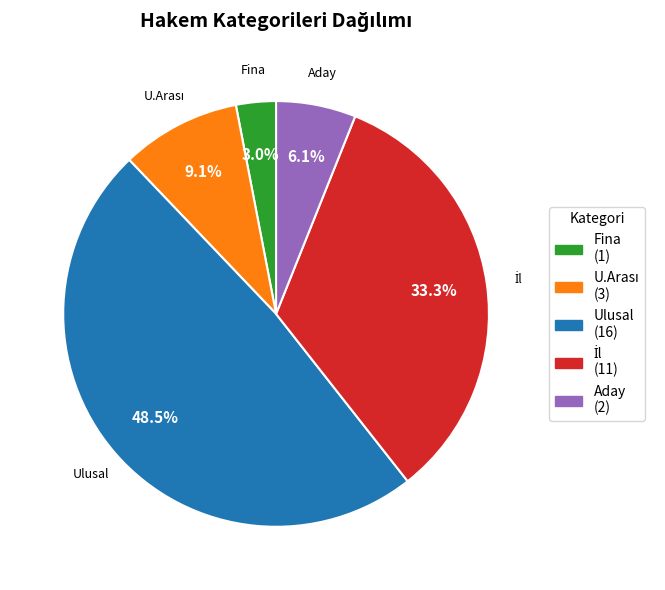

What is the ratio of the value at Fina (1) to the value at Aday (2)?

0.5